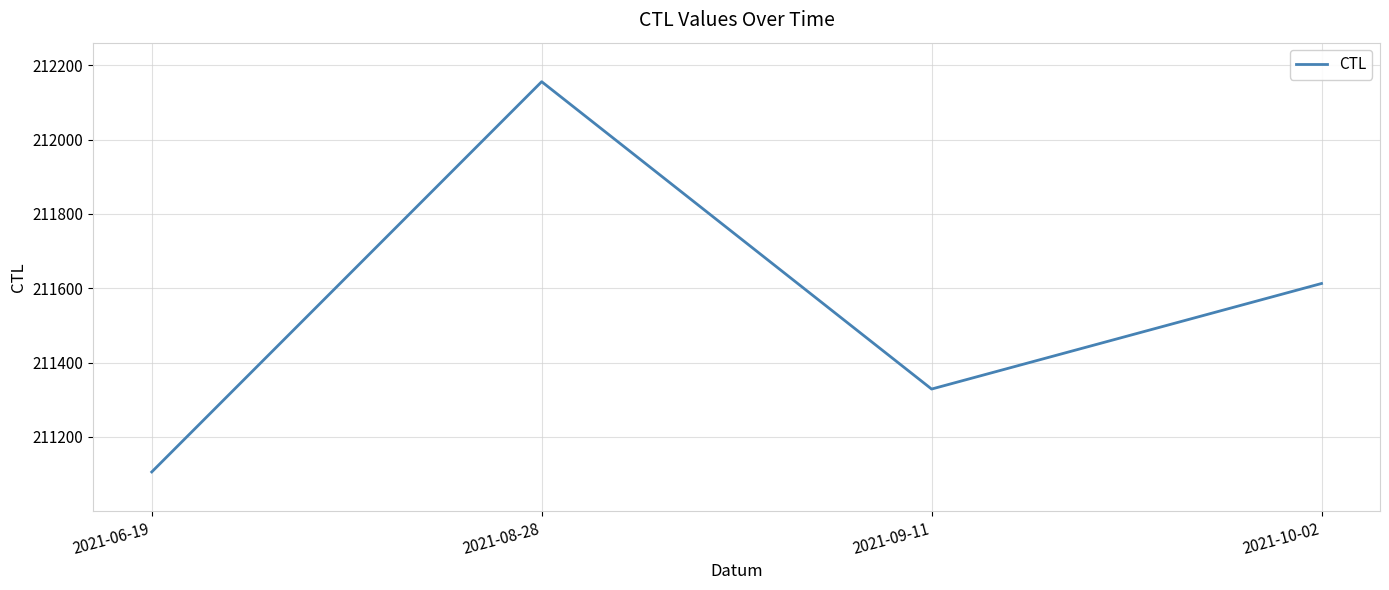

At which label does the data first exceed 211613?

2021-08-28